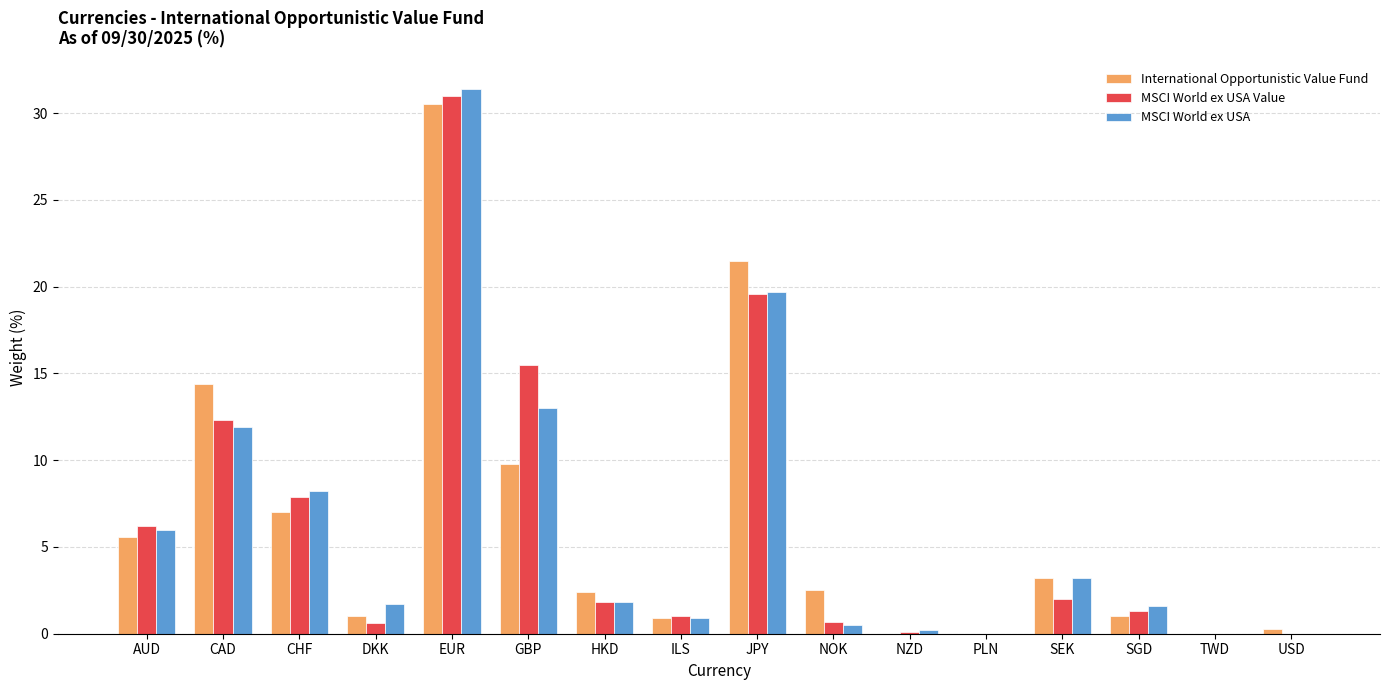

How many groups of bars are there?

16